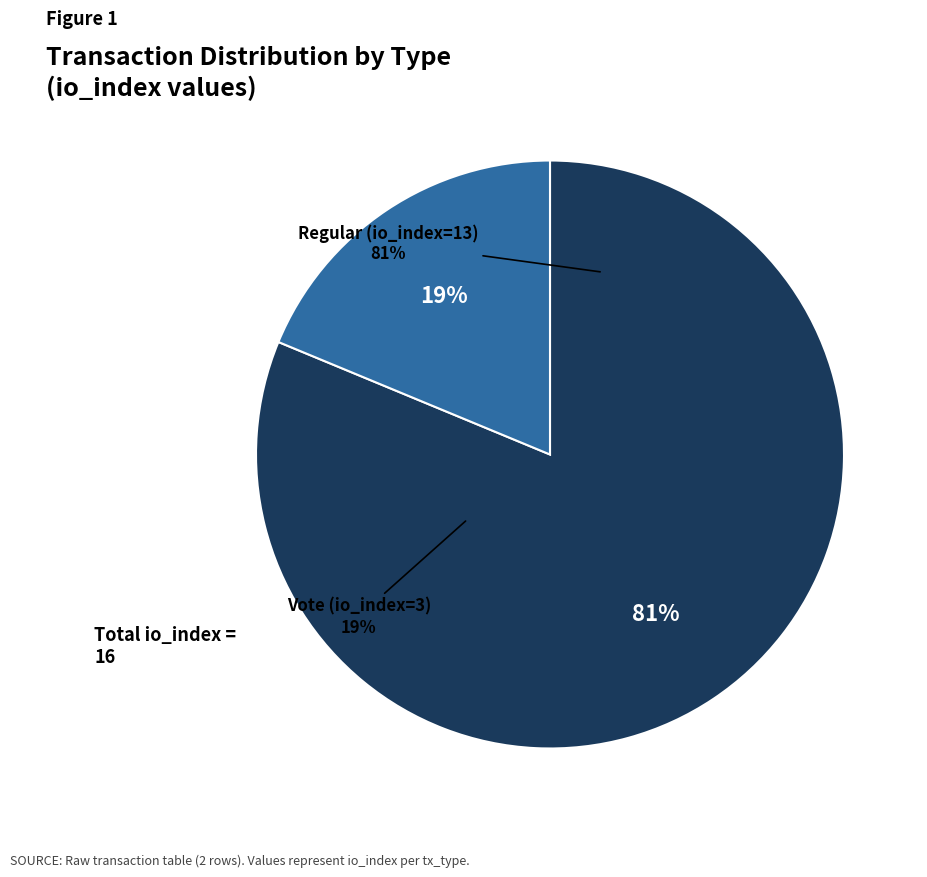

Does Vote (io_index=3) represent more than half of the total?

No